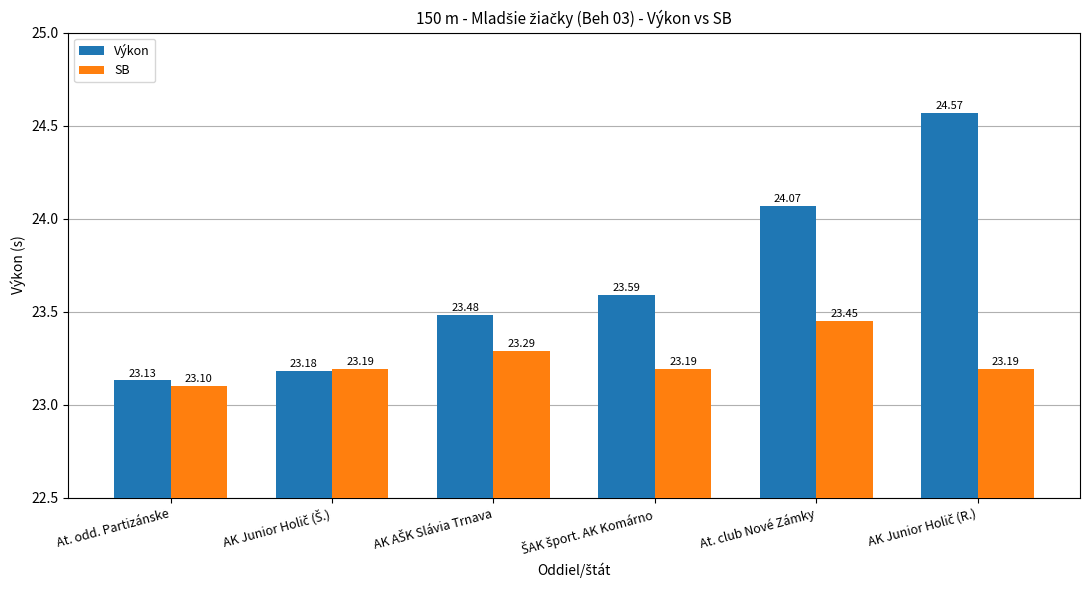

What are all the series names shown in the legend?

Výkon, SB